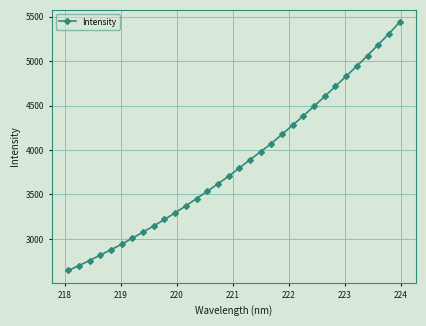

What is the difference between the second highest and second lowest values?

2607.5